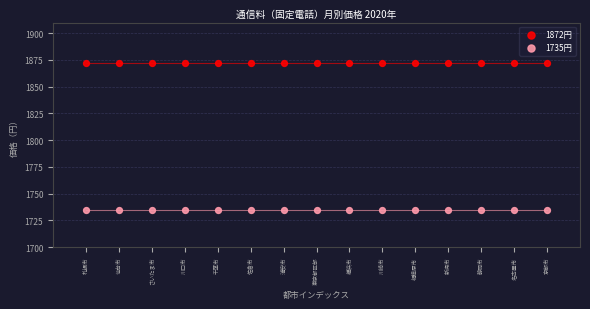

Which series reaches the minimum Y coordinate?

1735円